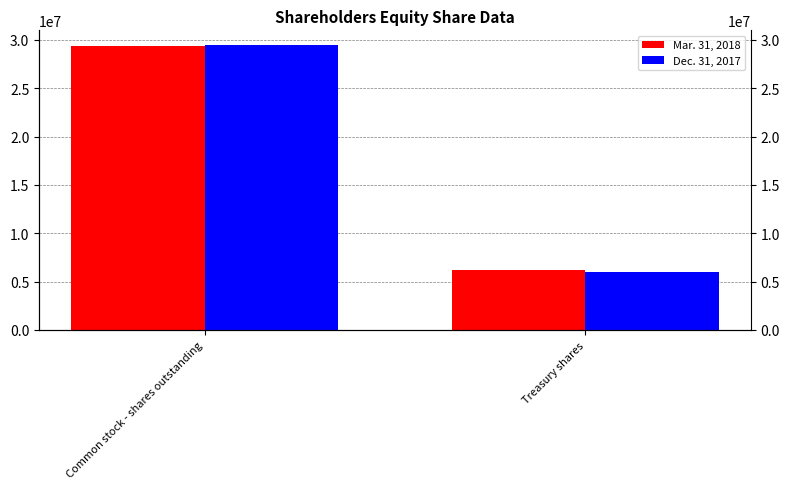

Is it true that Mar. 31, 2018 equals 29323807 at Common stock - shares outstanding?

True